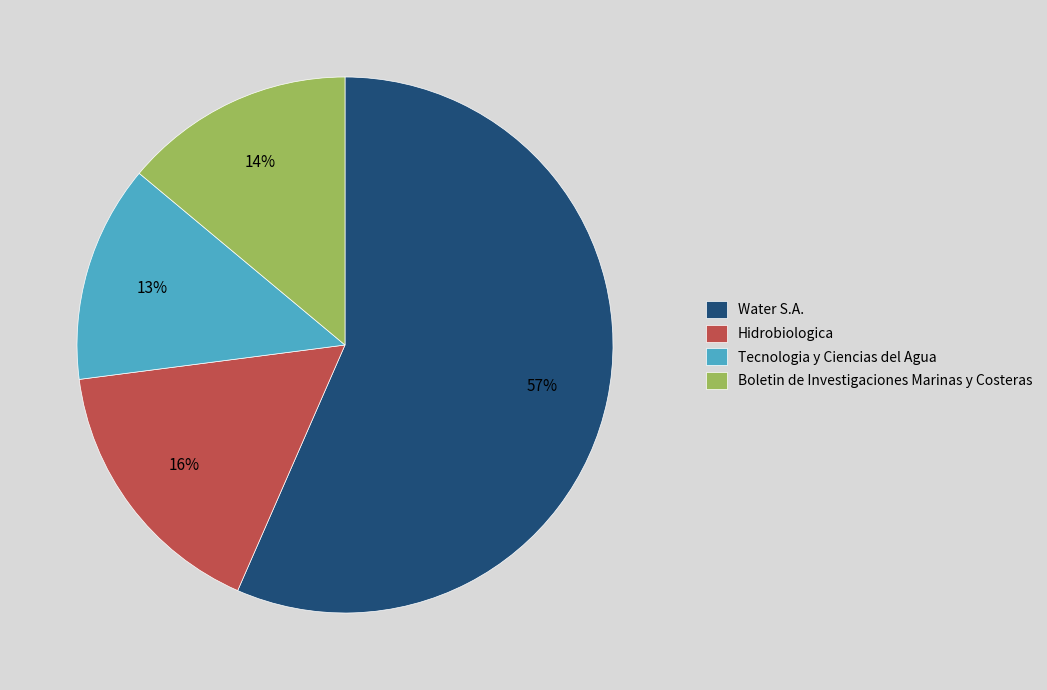

To the nearest percent, what portion does Water S.A. represent?

57%